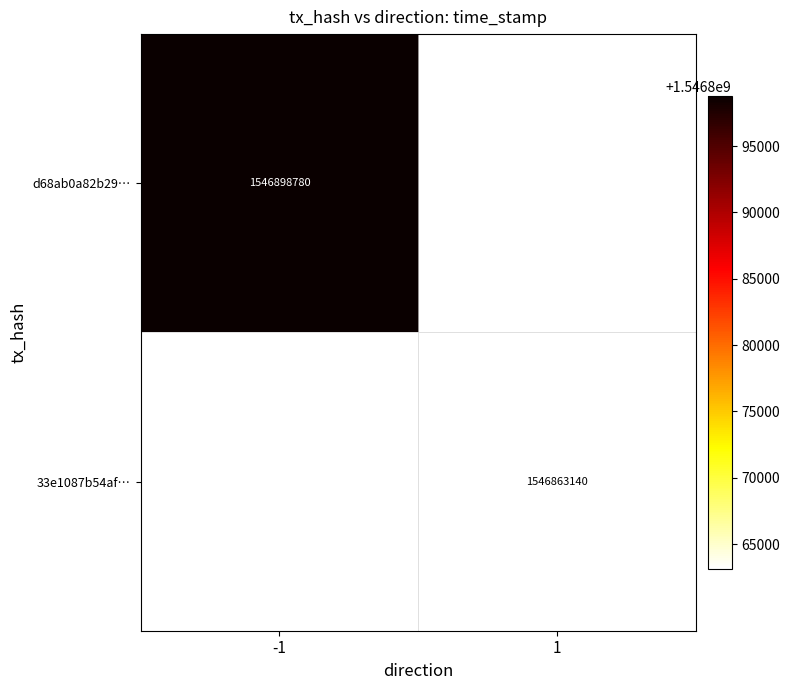

Is it true that d68ab0a82b29… equals 2341413008 at -1?

False